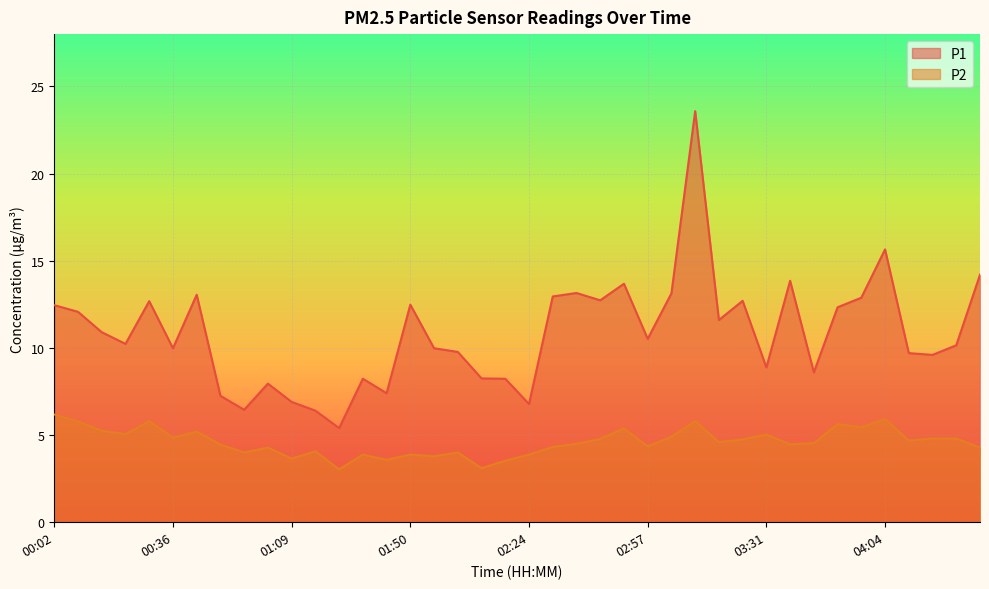

The value of P1 at 02:57 is 10.5. True or false?

True